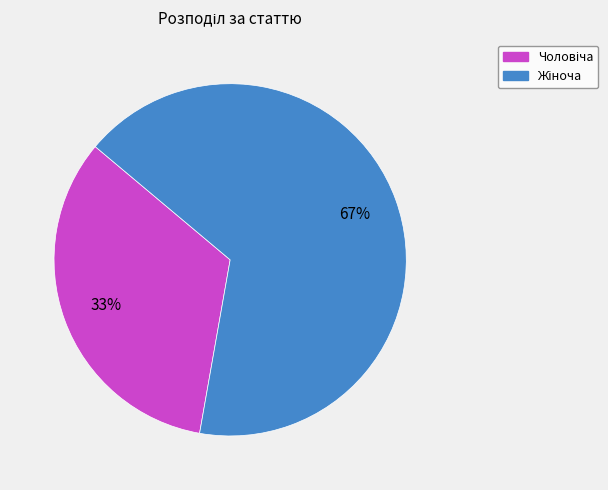

To the nearest percent, what is the average slice percentage?

50%